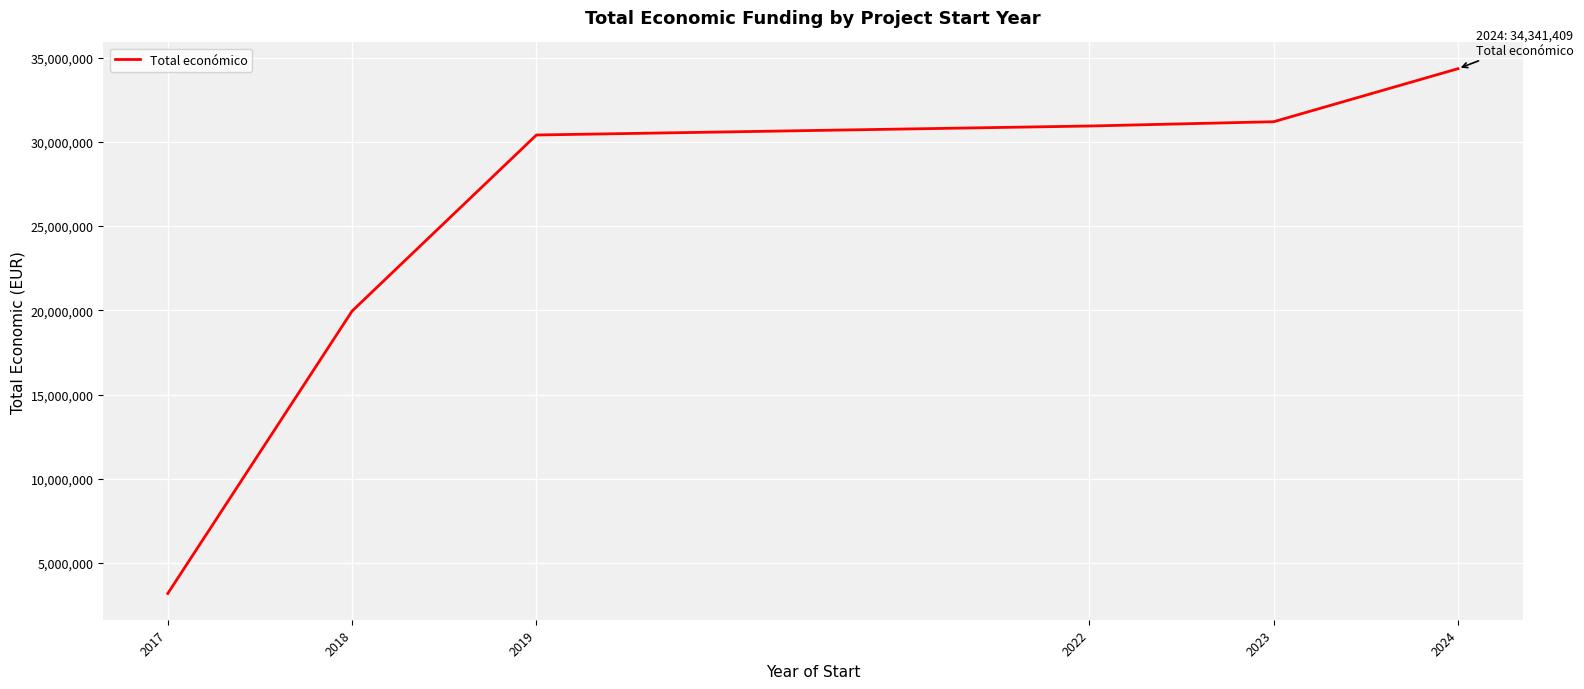

True or false: the data shows 31194108 at 2023.

True